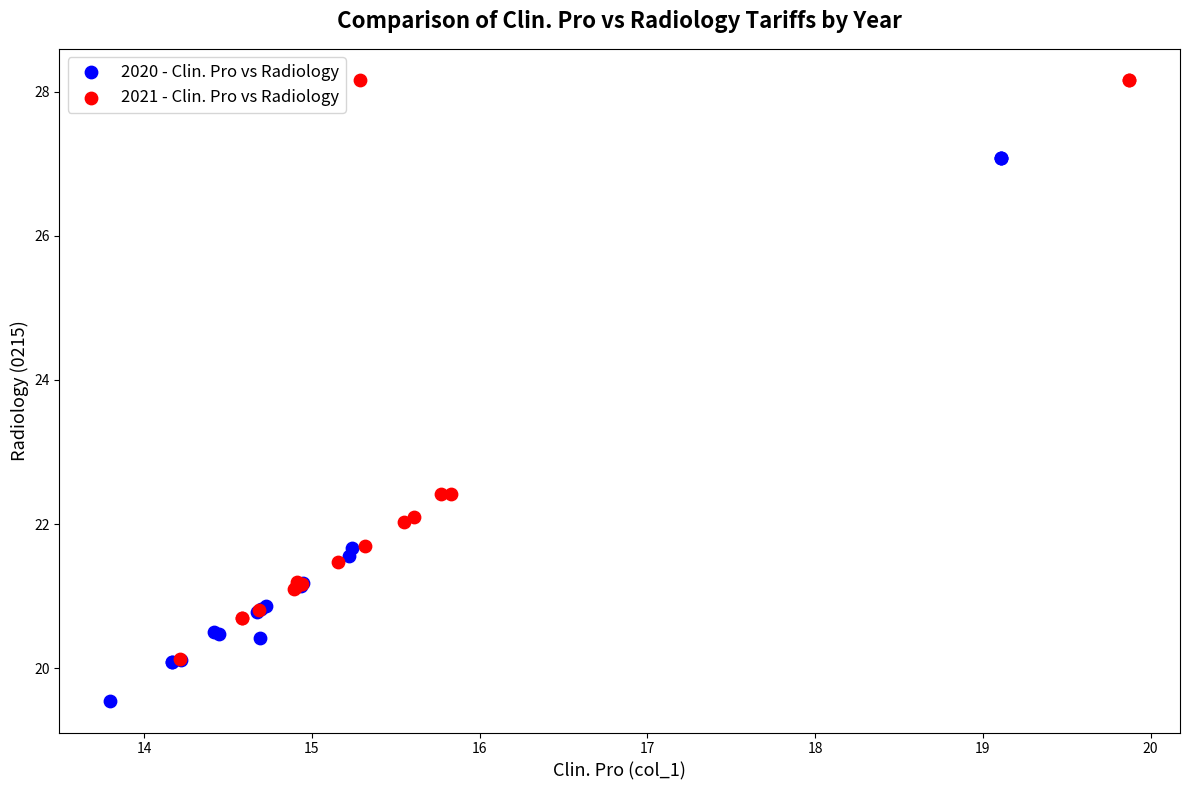

Which series reaches the maximum Y coordinate?

2021 - Clin. Pro vs Radiology